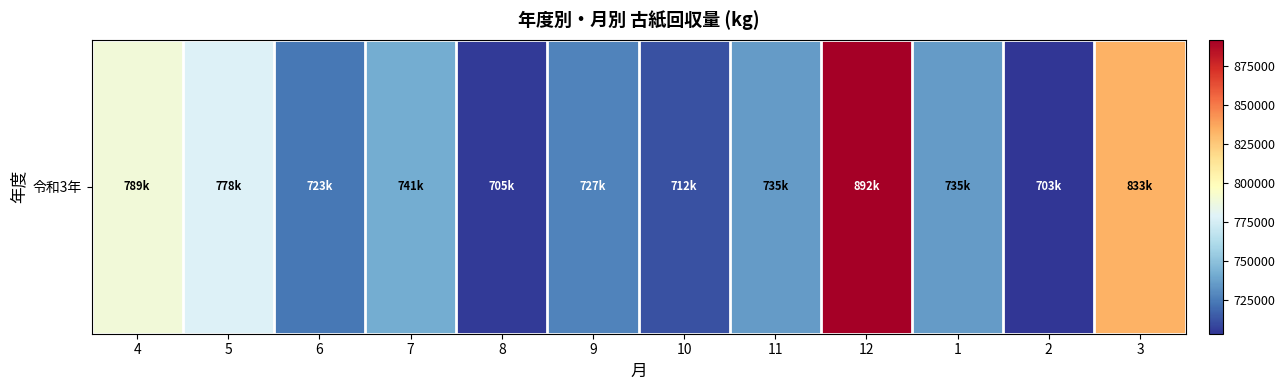

Reading left to right, extract all data points from this chart.

4=789400	5=777906	6=723136	7=741349	8=704771	9=727061	10=711670	11=735044	12=891924	1=735139	2=703230	3=833091